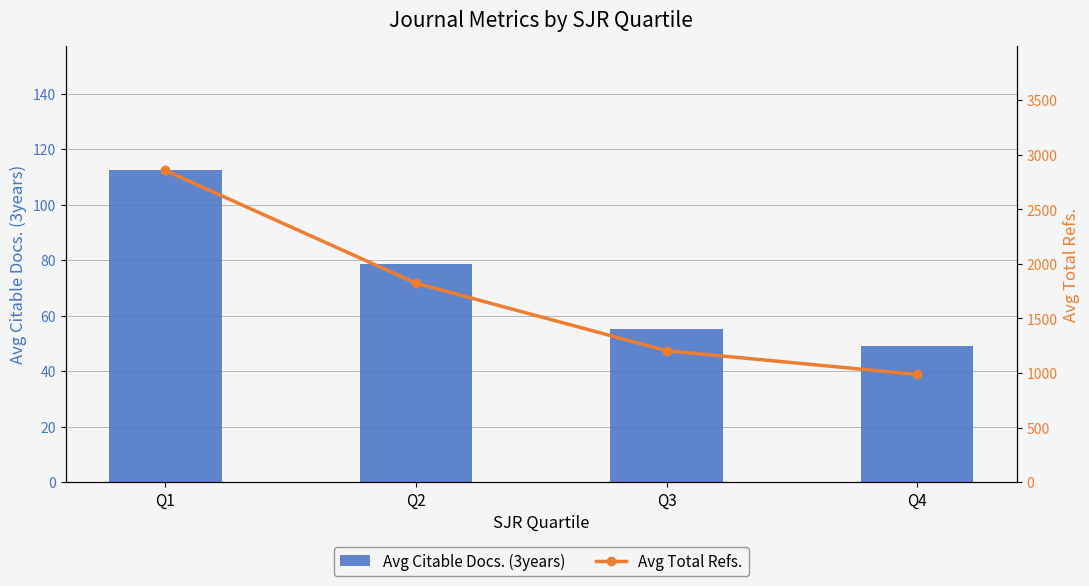

What is the difference between the second highest and second lowest values in the Avg Citable Docs. (3years) series?

23.4